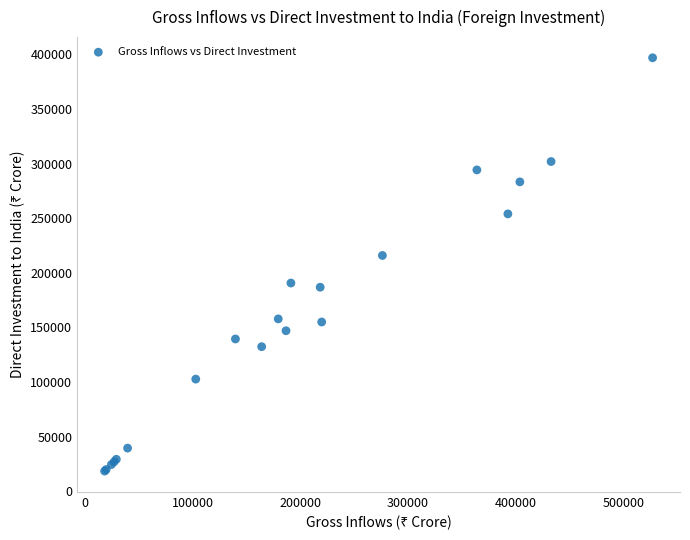

What Y value in the scatter plot is closest to 207679?

215893